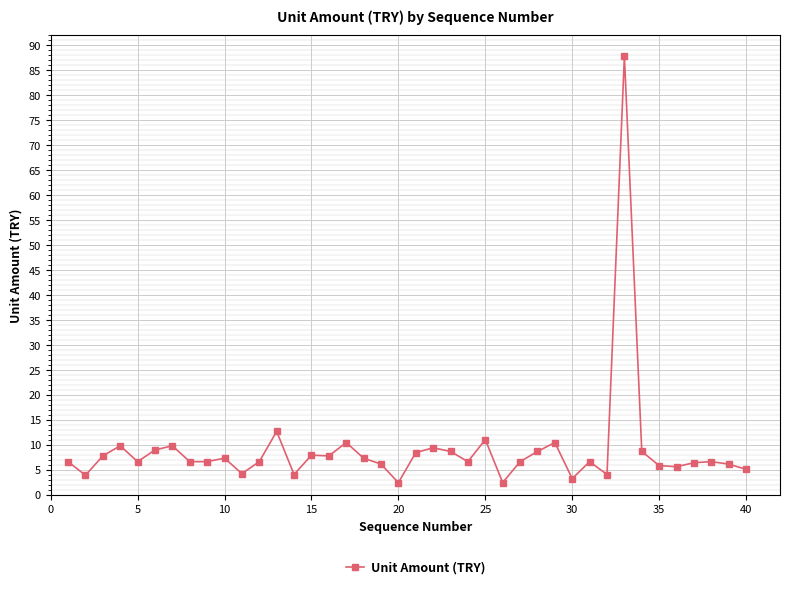

What is the greatest value displayed?

87.8